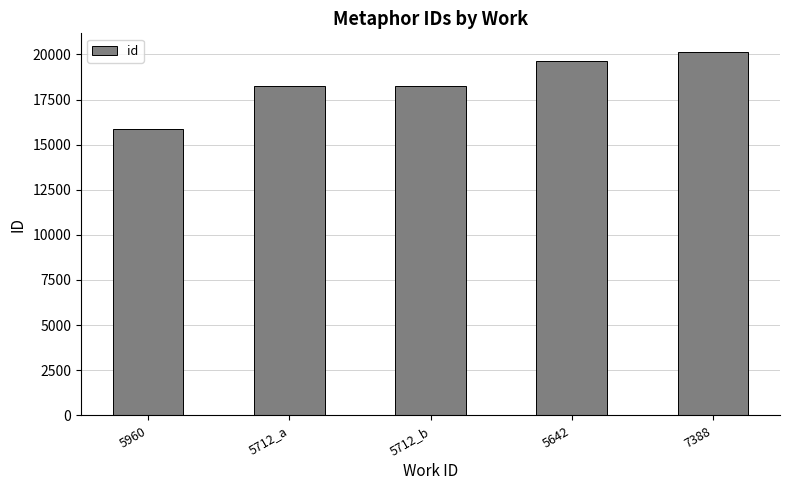

What is the difference between the values at 5960 and 5712_b?

2404